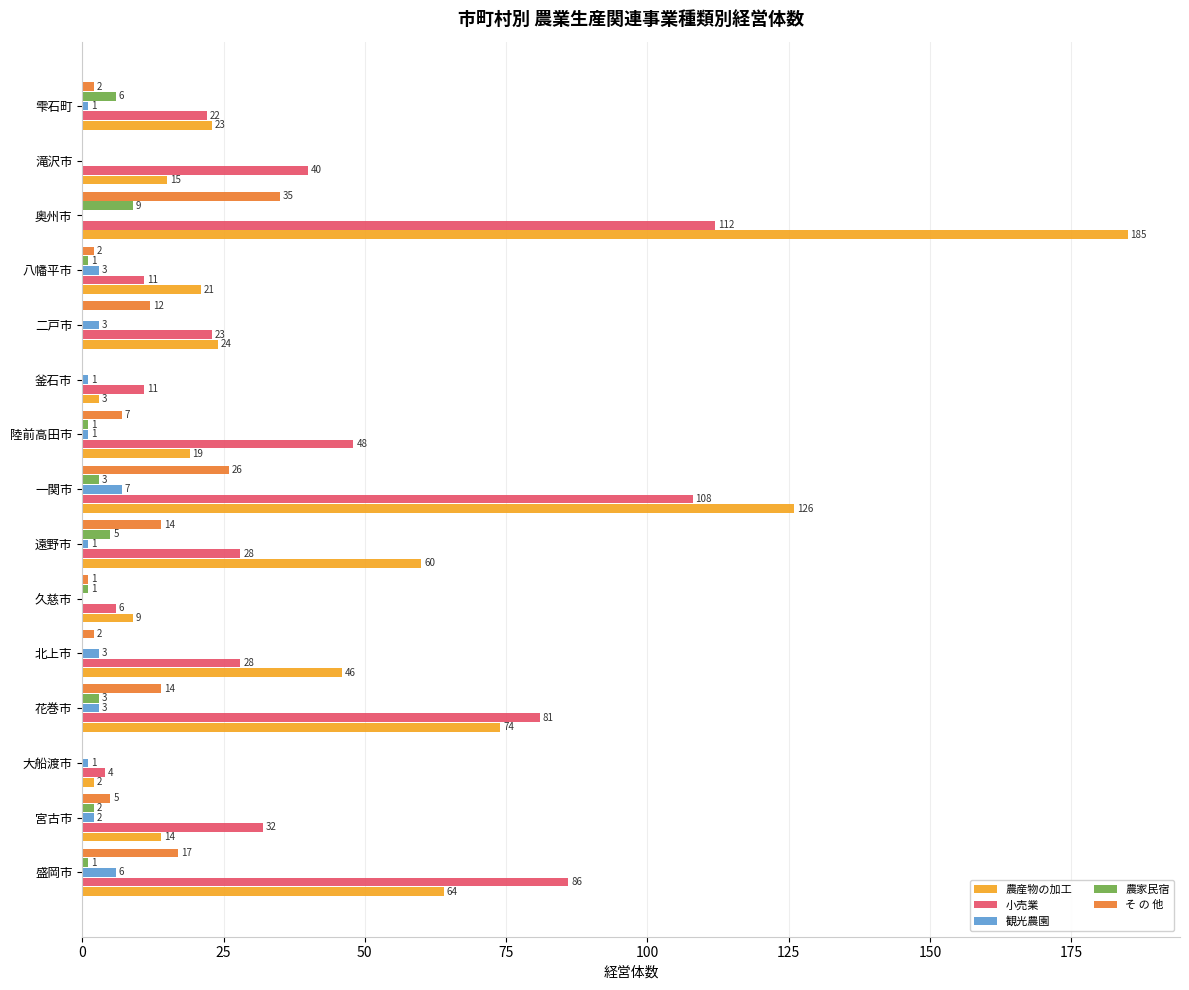

What is the sum of all 小売業 values?

640